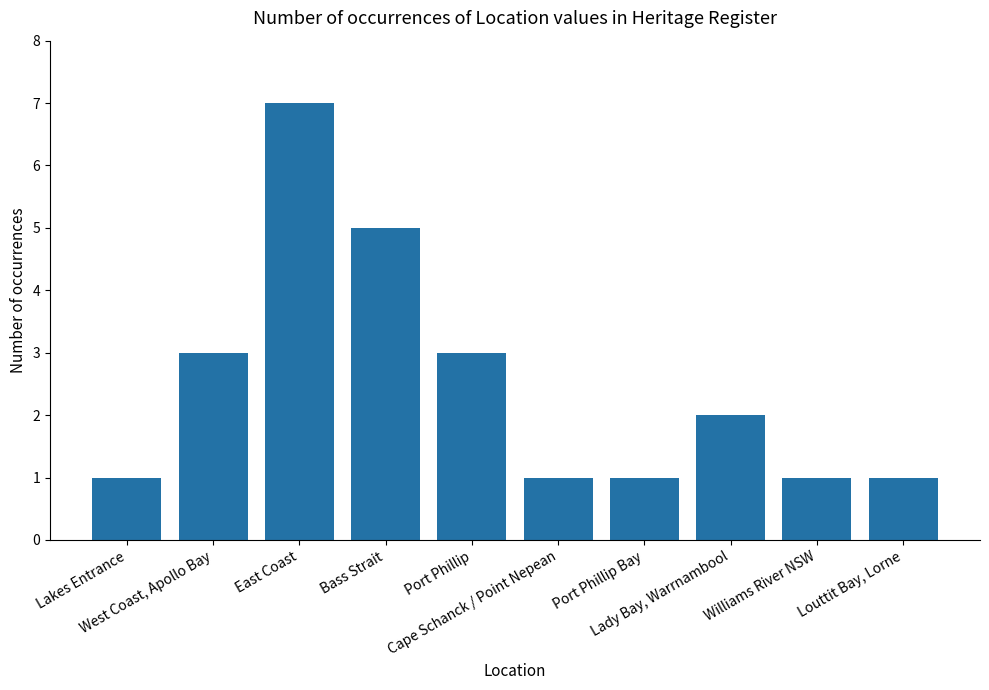

What is the ratio of the value at Lakes Entrance to the value at East Coast?

0.1